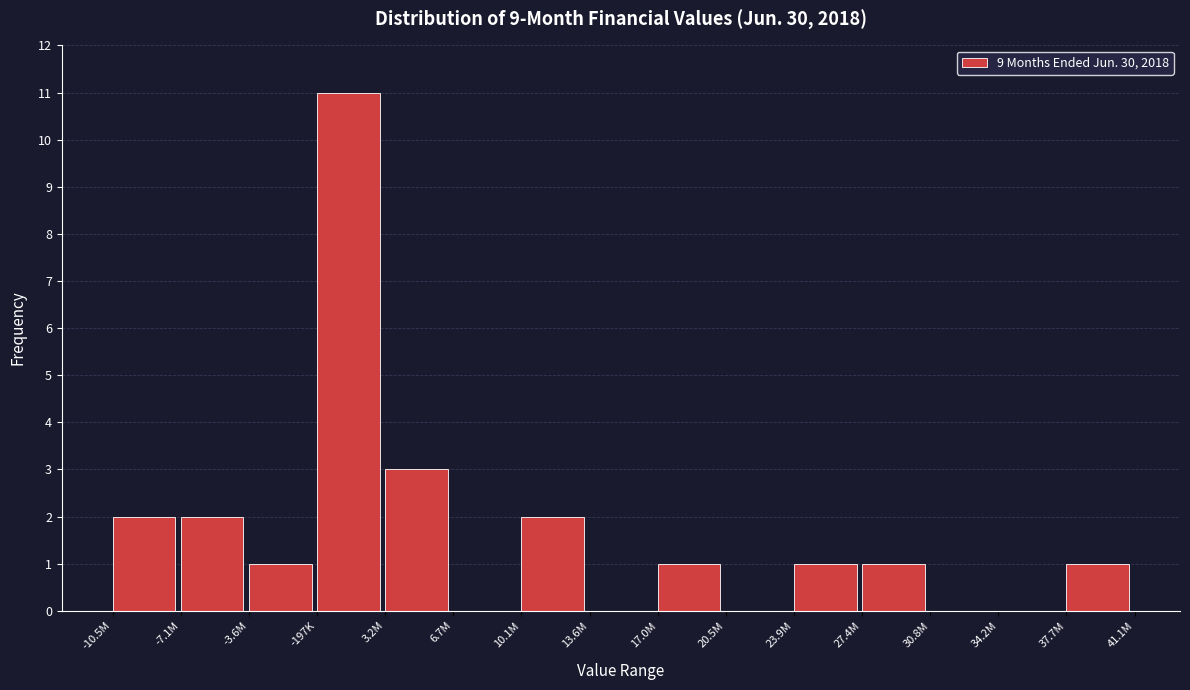

Reading right to left, transcribe all the data shown in this chart.

37.7M=1	34.2M=0	30.8M=0	27.4M=1	23.9M=1	20.5M=0	17.0M=1	13.6M=0	10.1M=2	6.7M=0	3.2M=3	-197K=11	-3.6M=1	-7.1M=2	-10.5M=2